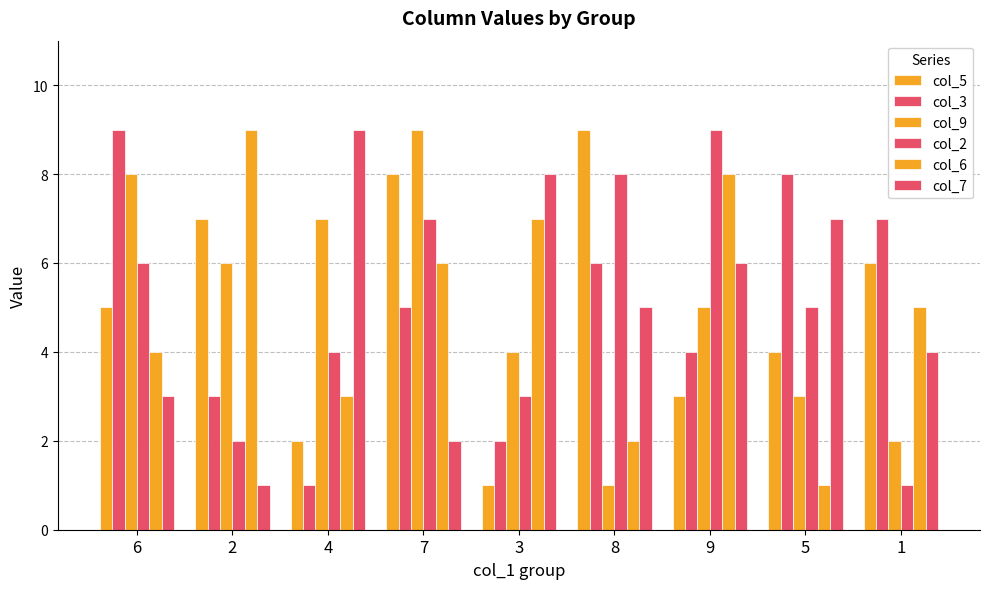

What is the value of the col_2 bar at the 2nd from the left?

2